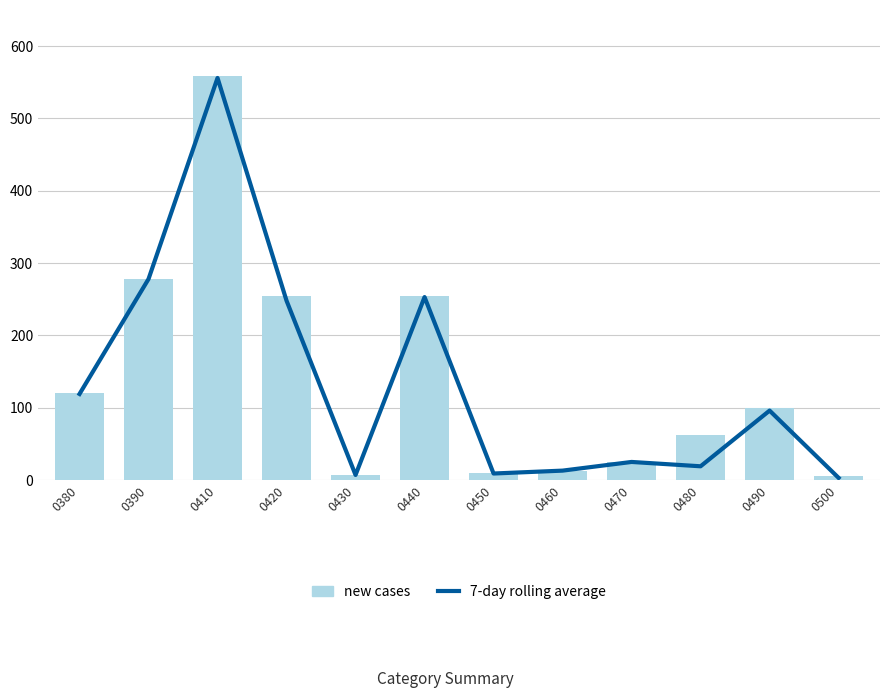

What is the spread (max minus min) of values at 0440?

1